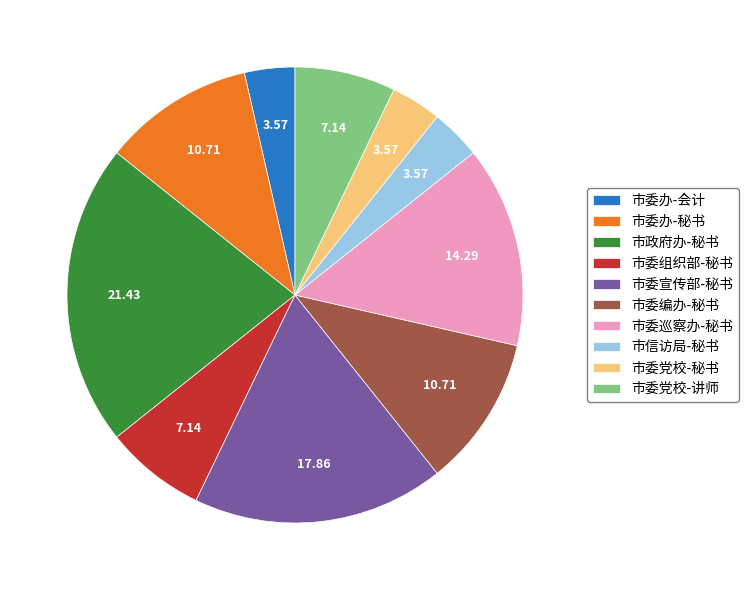

How many slices are in this pie chart?

10